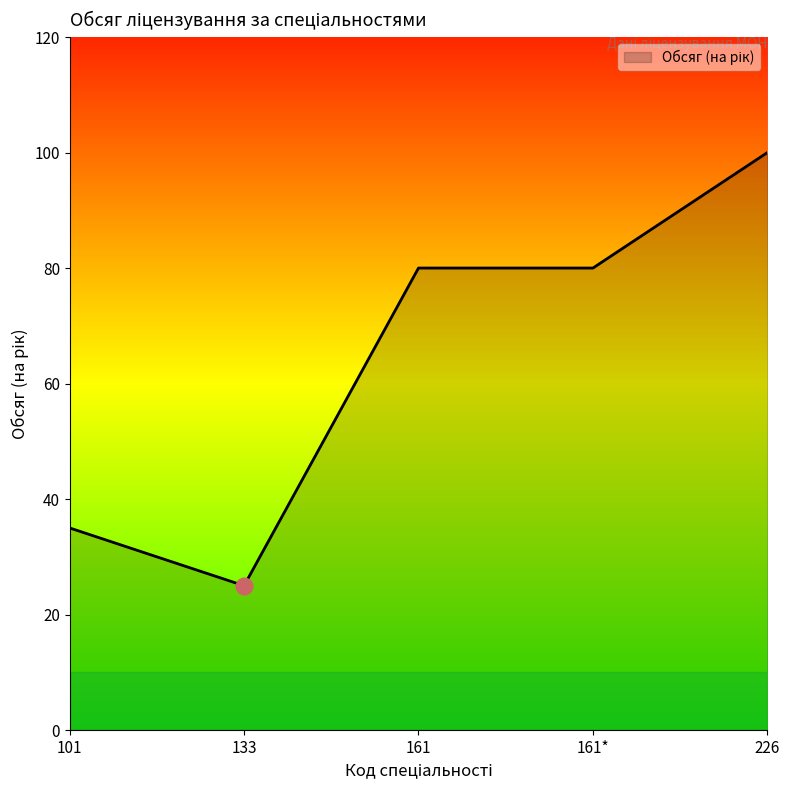

What position from the left is 161*?

4